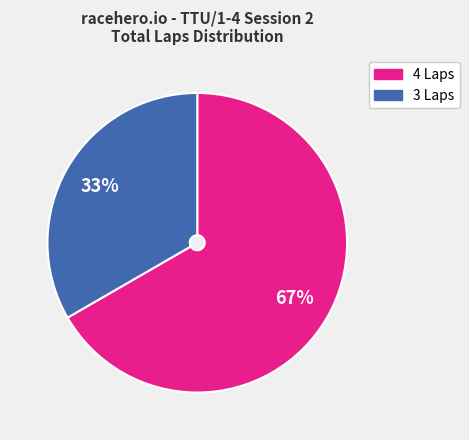

Is there a majority slice in this chart?

Yes